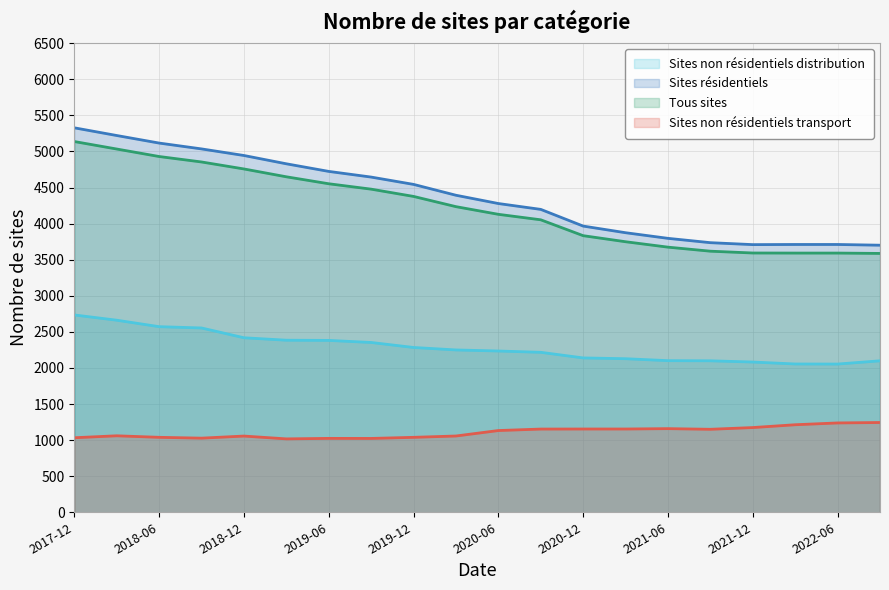

True or false: Sites non résidentiels transport and Sites non résidentiels distribution intersect in this chart.

False